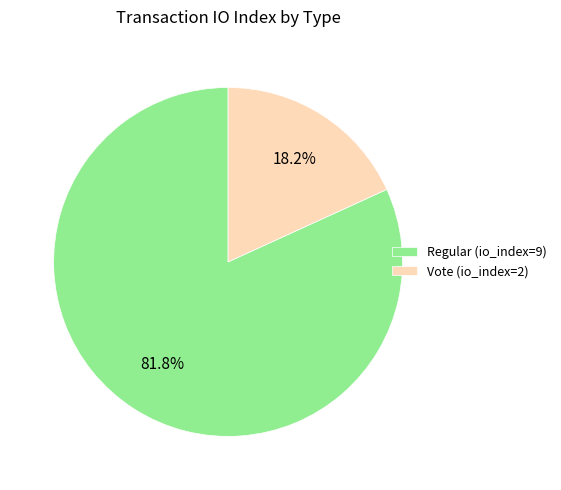

True or false: Vote (io_index=2) accounts for 8% of the total.

False